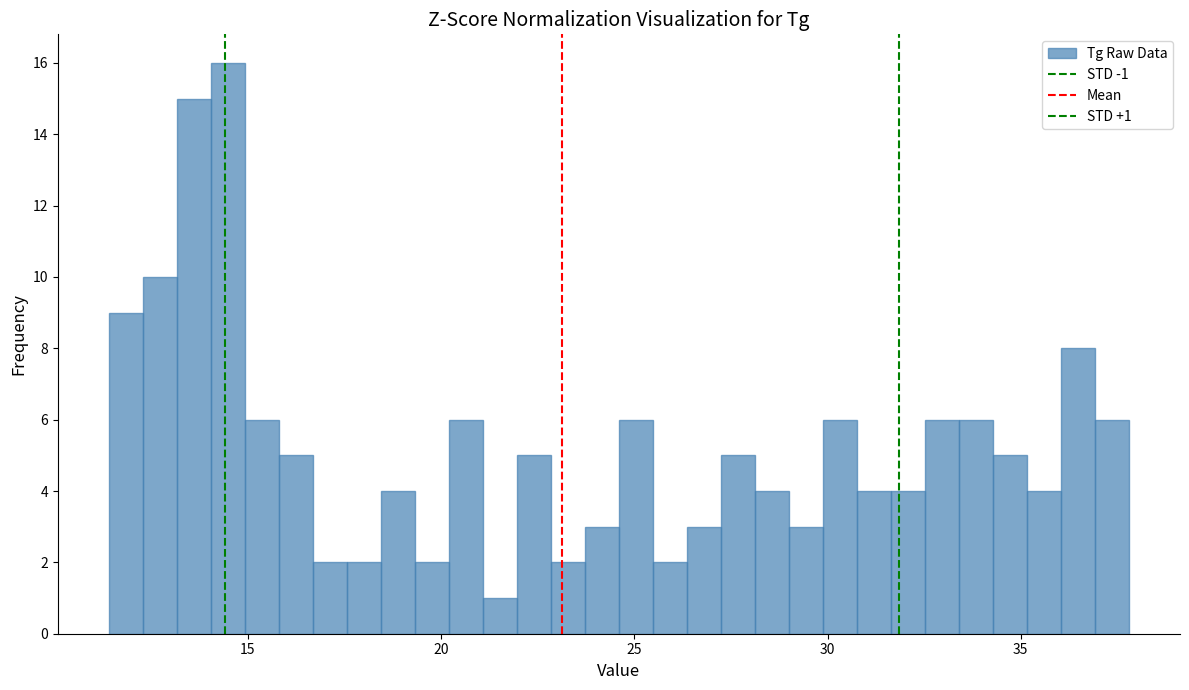

Read against the x-axis, roughly where is the centre of the tallest bar?

14.5